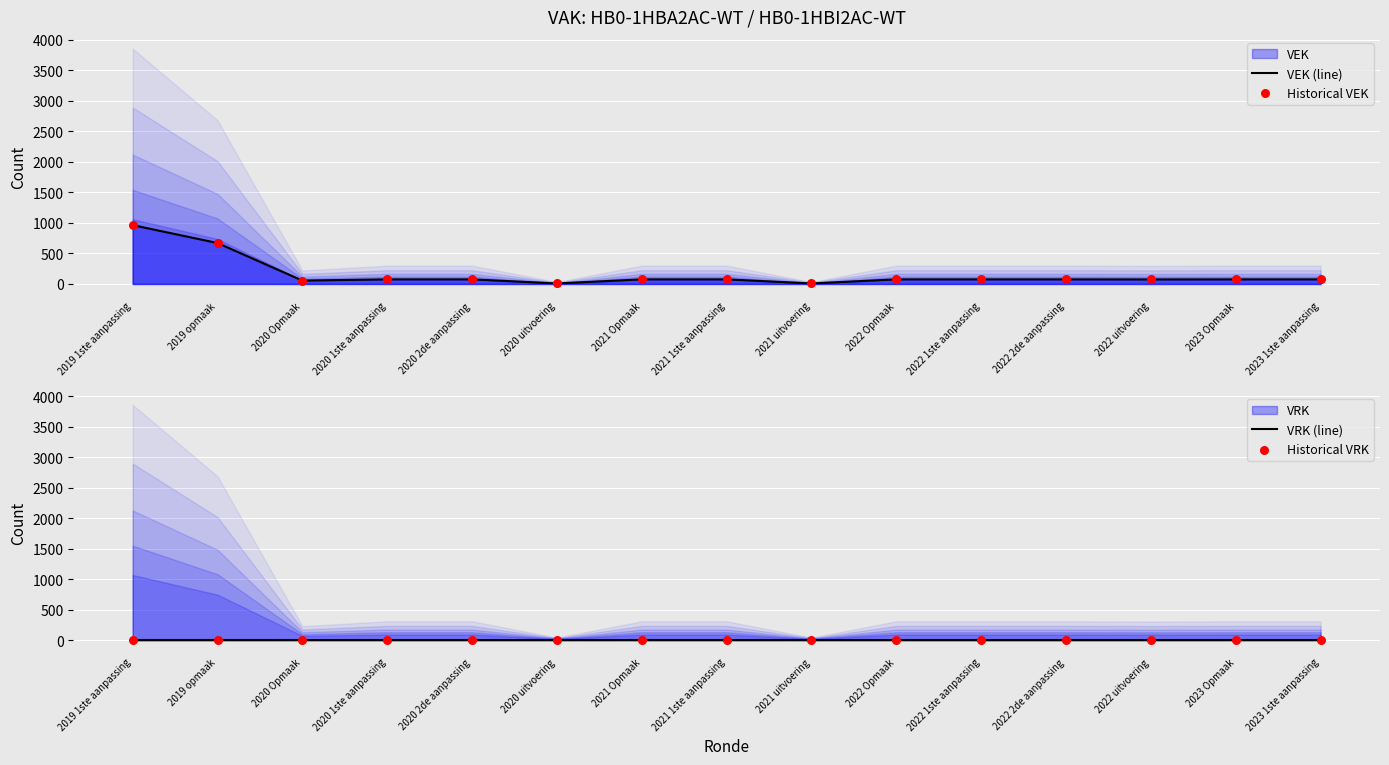

Which series contains the lowest Y value?

VRK (line)